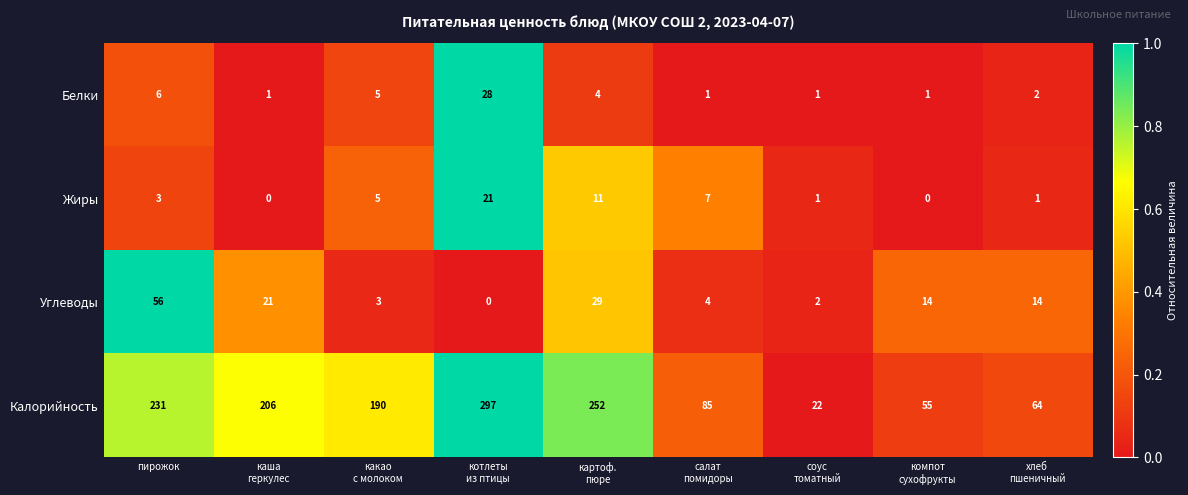

At which label does Углеводы reach its peak?

пирожок